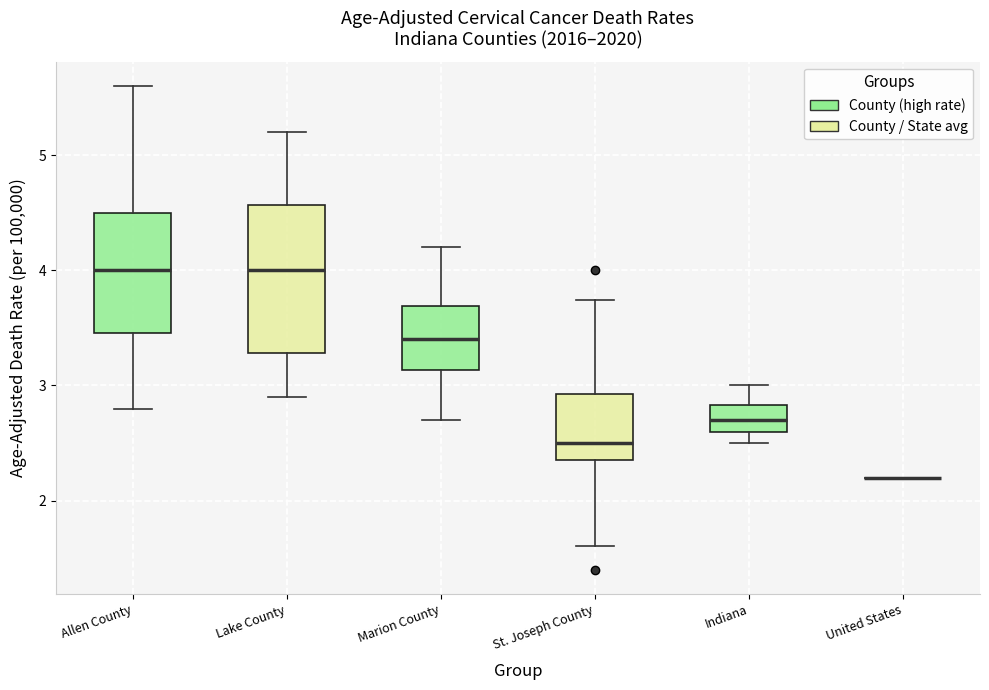

Comparing the boxes themselves (not the whiskers), which one is the tallest?

Lake County